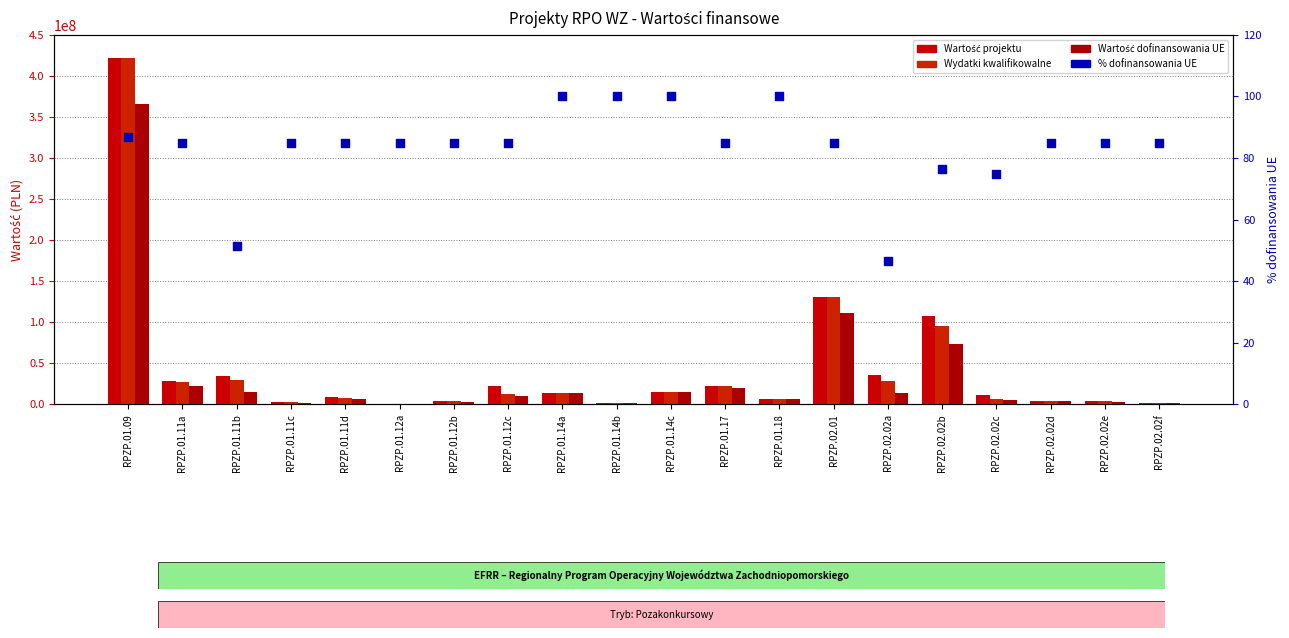

Which series contains the highest Y value?

Wartość projektu